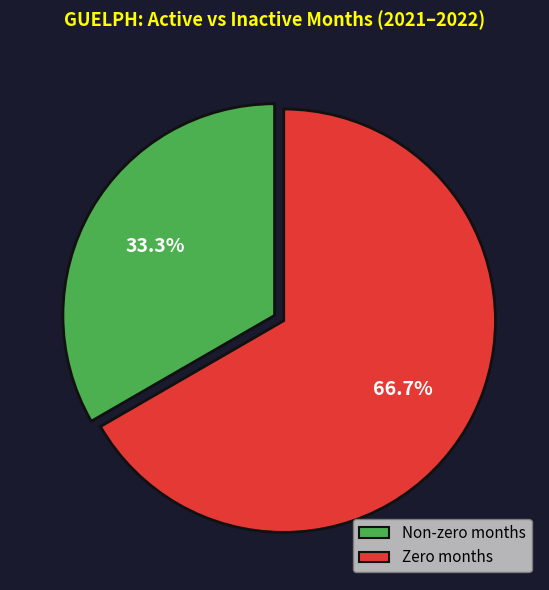

Is there a majority slice in this chart?

Yes